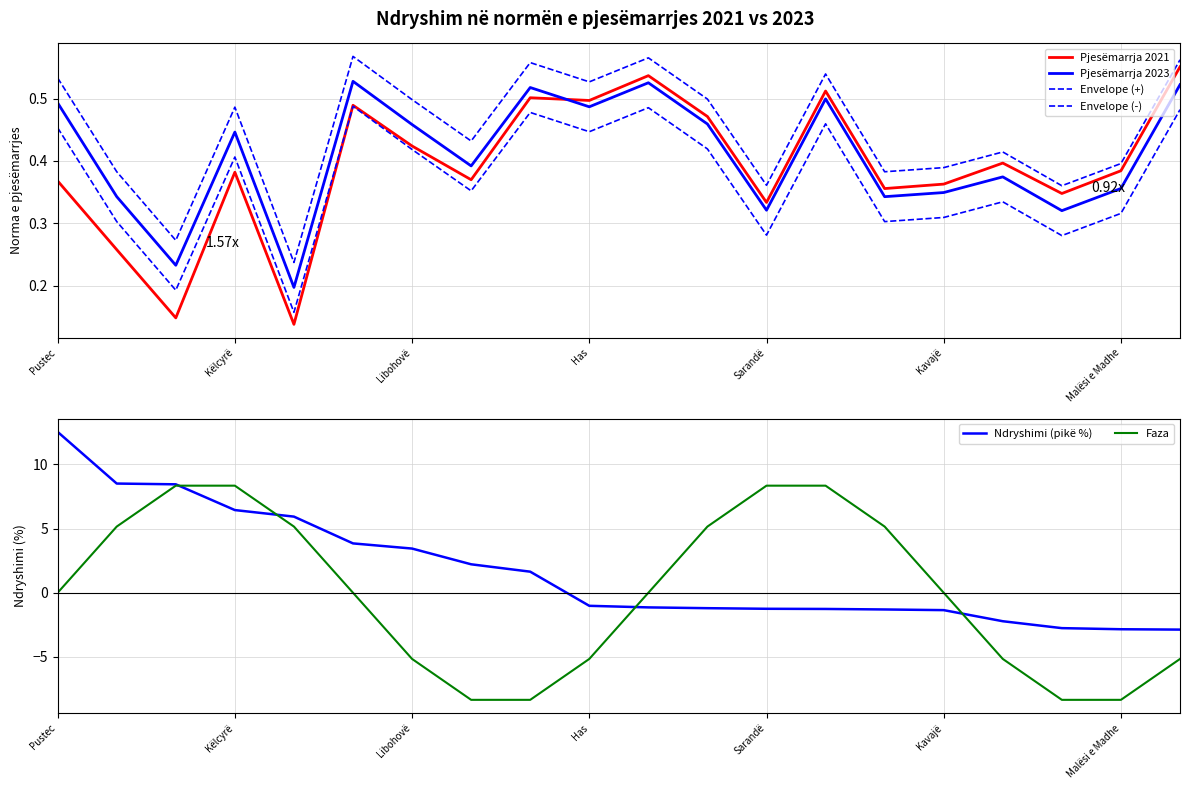

What is the highest value of the Ndryshimi (pikë %) series?

12.5